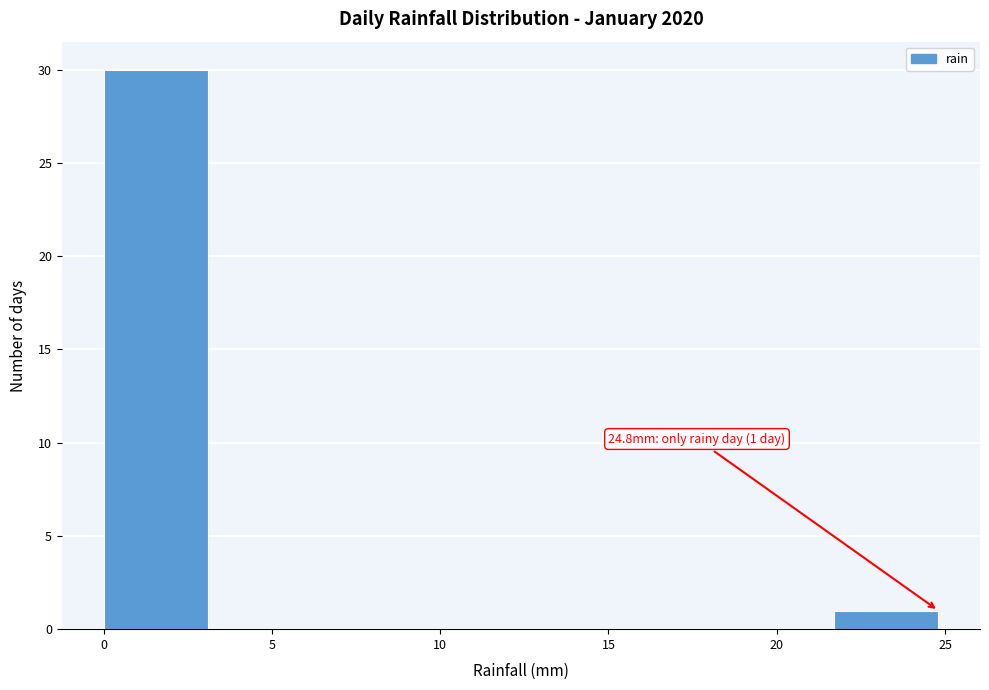

Over which range of the x-axis is the bar tallest?

0.0 to 3.1